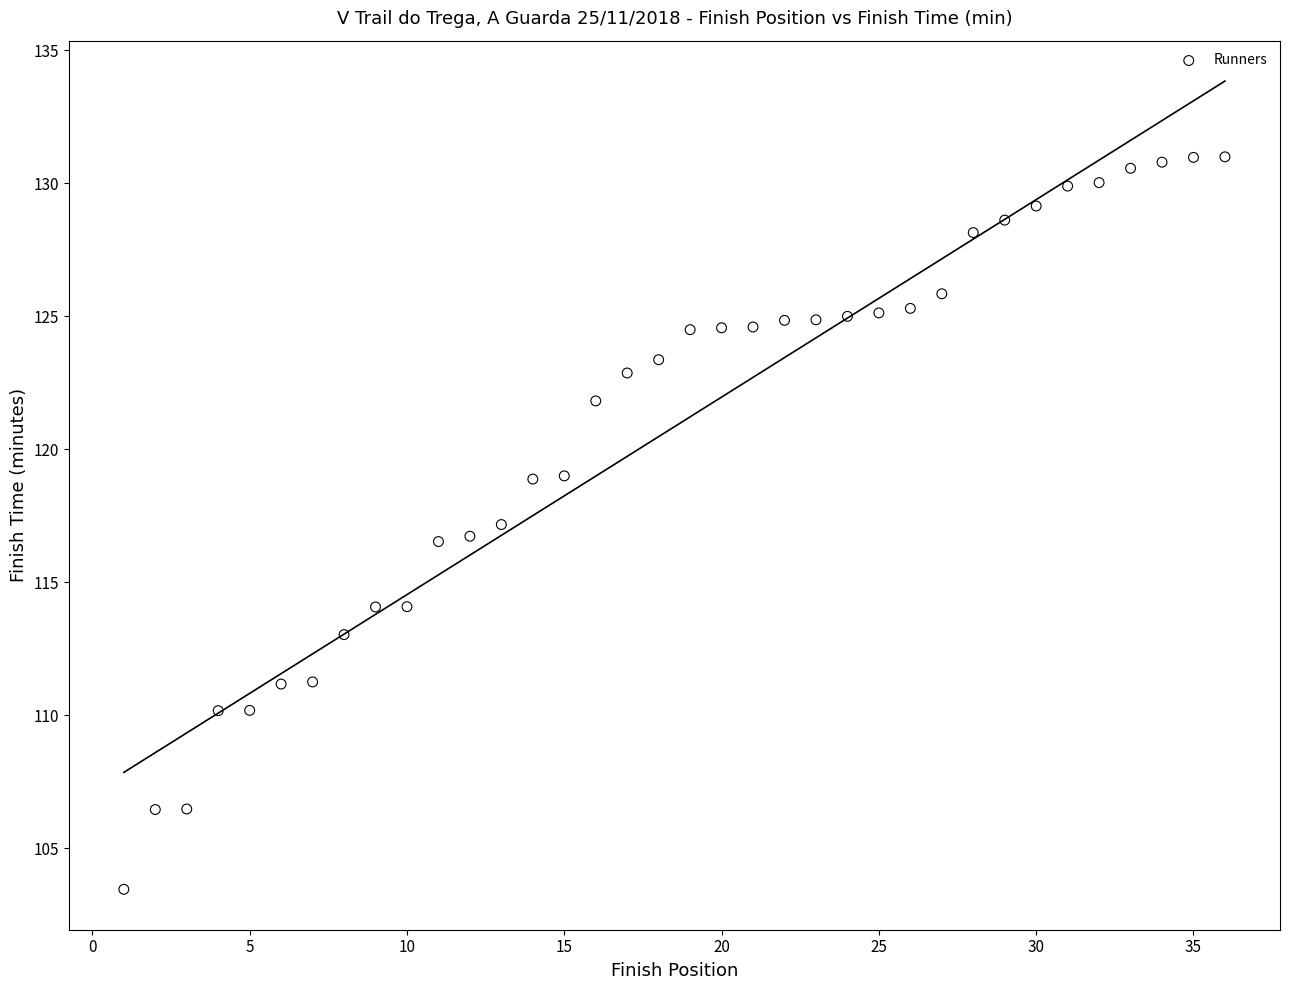

What is the range of X values (max minus min)?

35.0